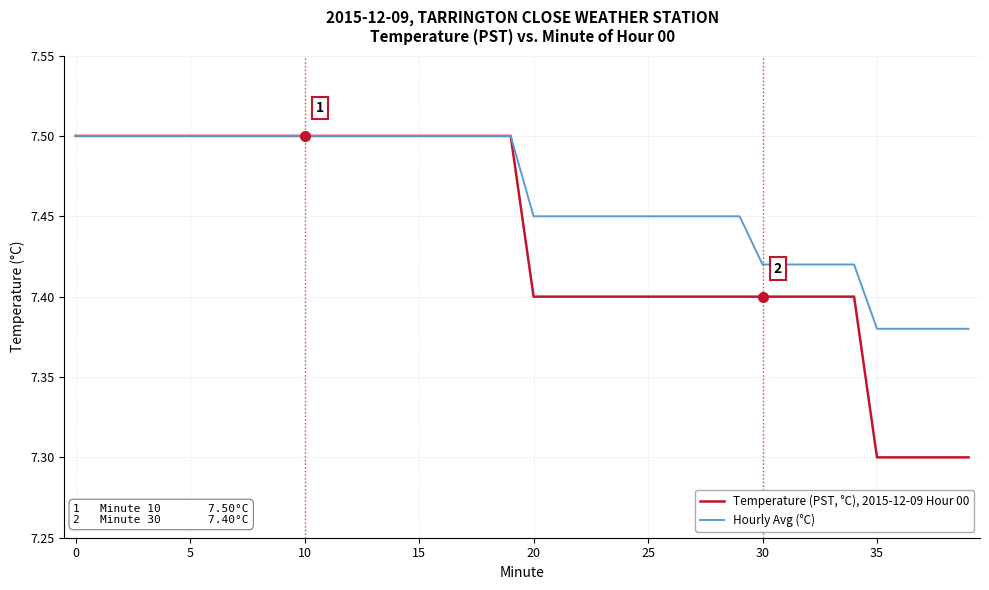

List the series in order of their overall mean, lowest first.

Temperature (PST, °C), 2015-12-09 Hour 00, Hourly Avg (°C)